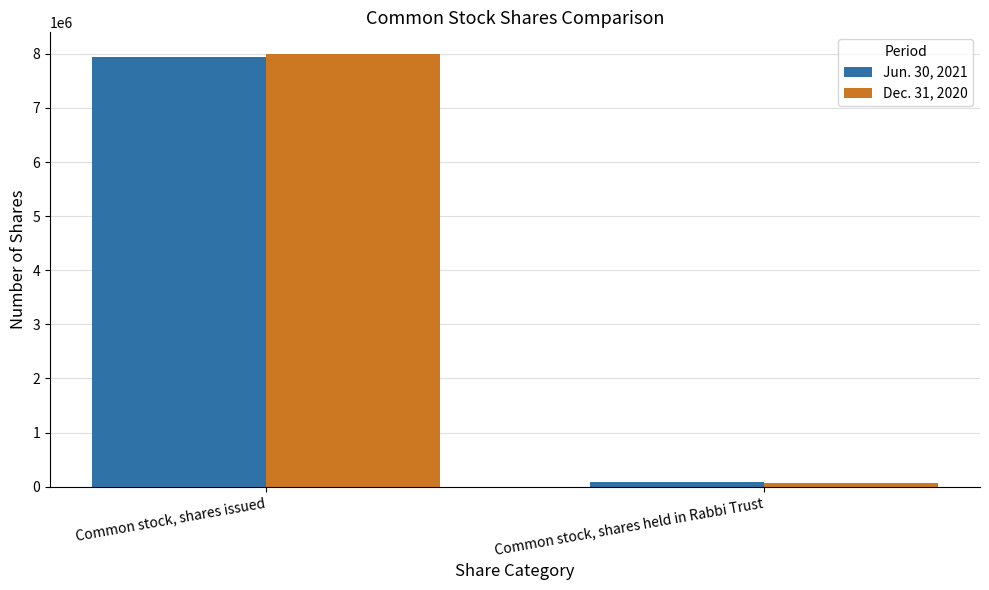

What is the total value across all series at Common stock, shares held in Rabbi Trust?

141636